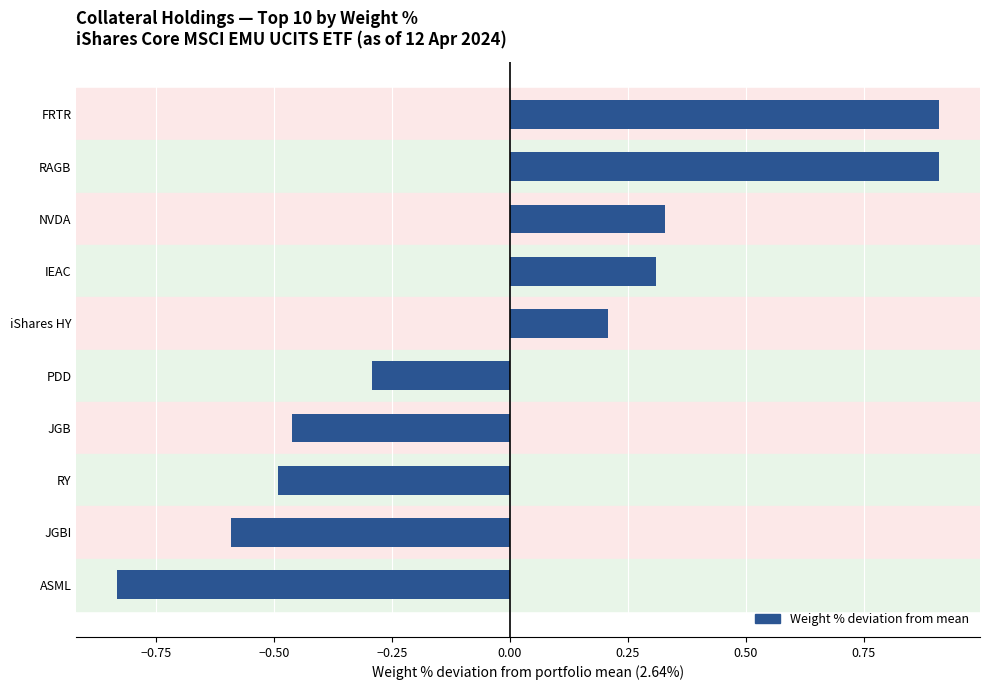

At which category does the chart reach its minimum across all series?

ASML